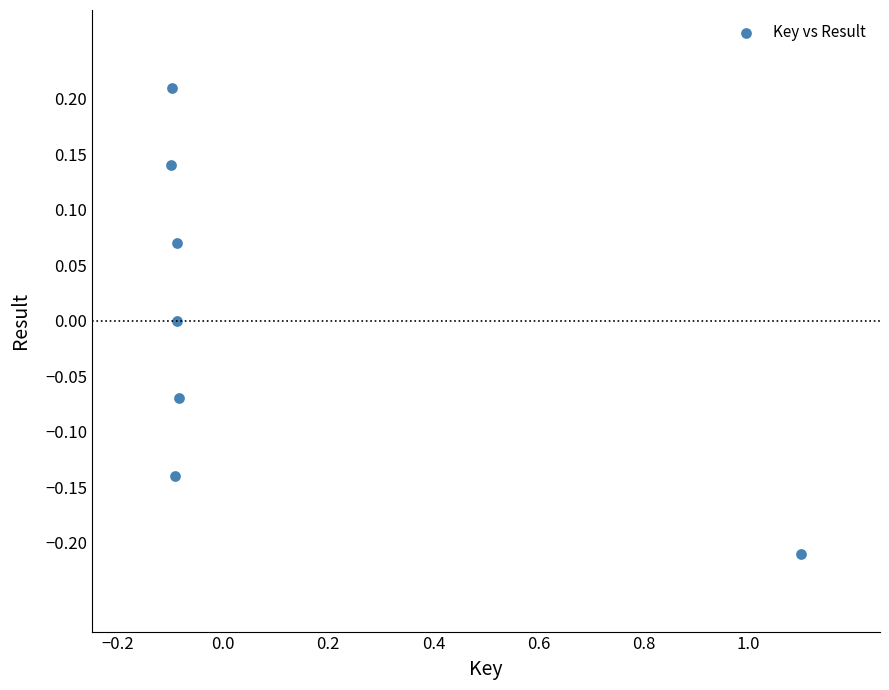

What is the range of Y values (max minus min)?

0.4